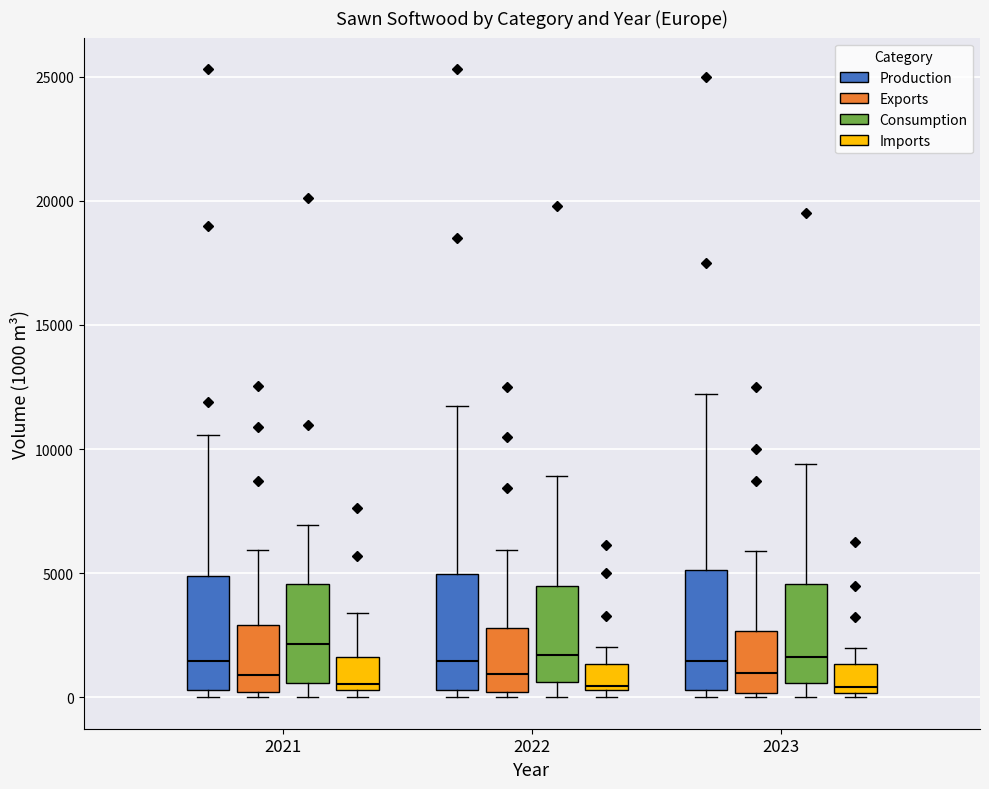

Where does the upper whisker of the box for 2022 (Imports) end on the y-axis? The values are not printed on the chart, so give them approximately, as read against the axis.

2000